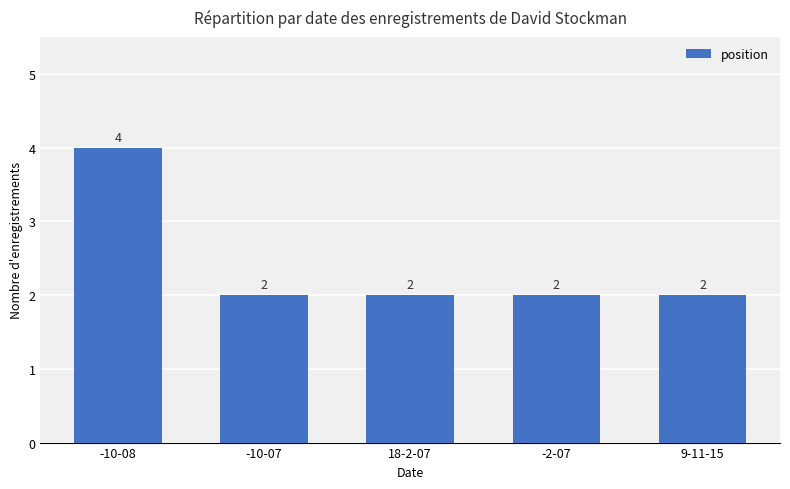

What is the difference between the maximum and second lowest values?

2